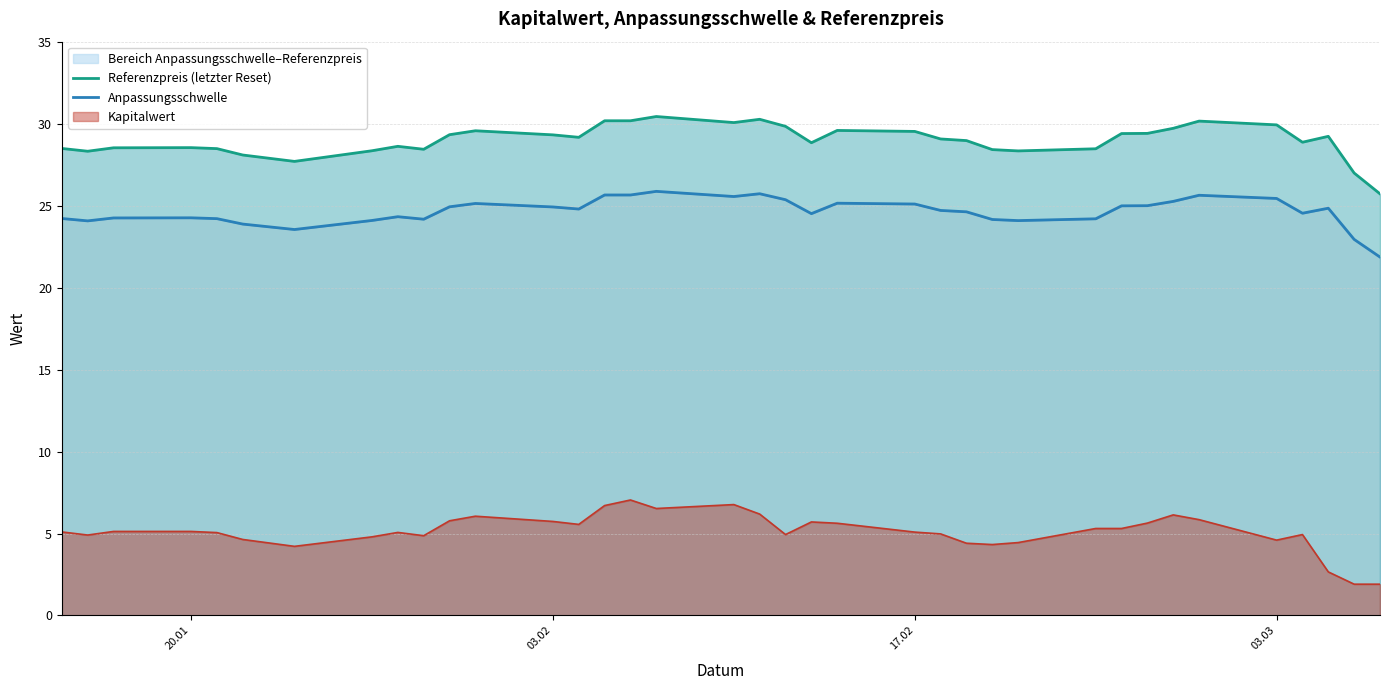

True or false: Anpassungsschwelle has more than 2 points higher than both neighbors.

True